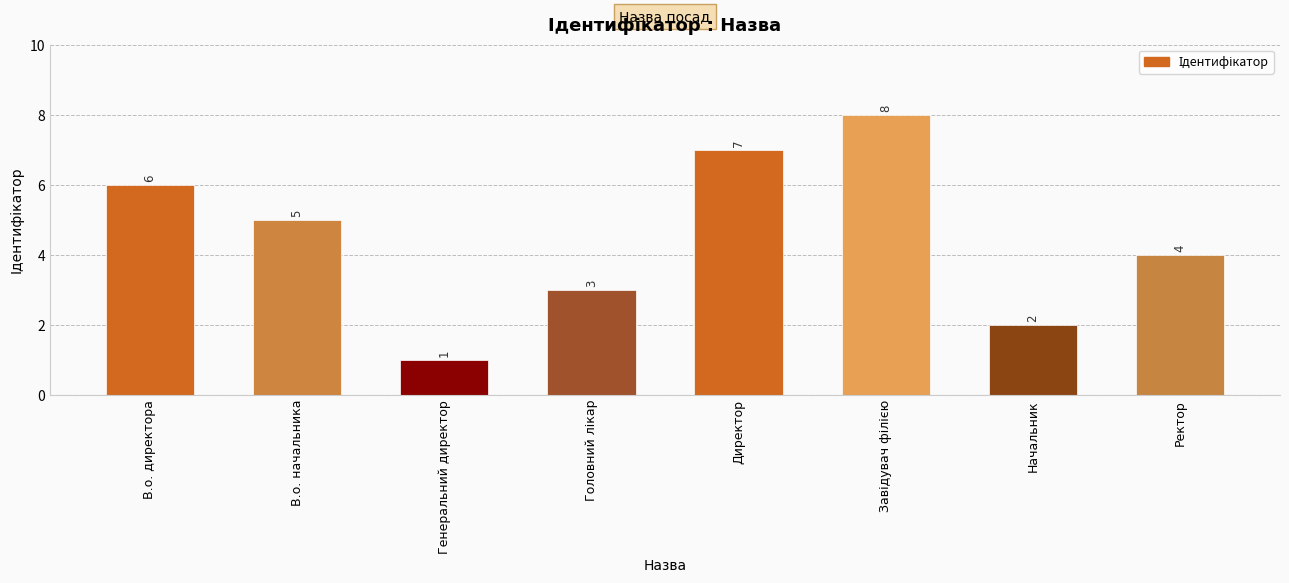

At which category does the chart reach its minimum across all series?

Генеральний директор